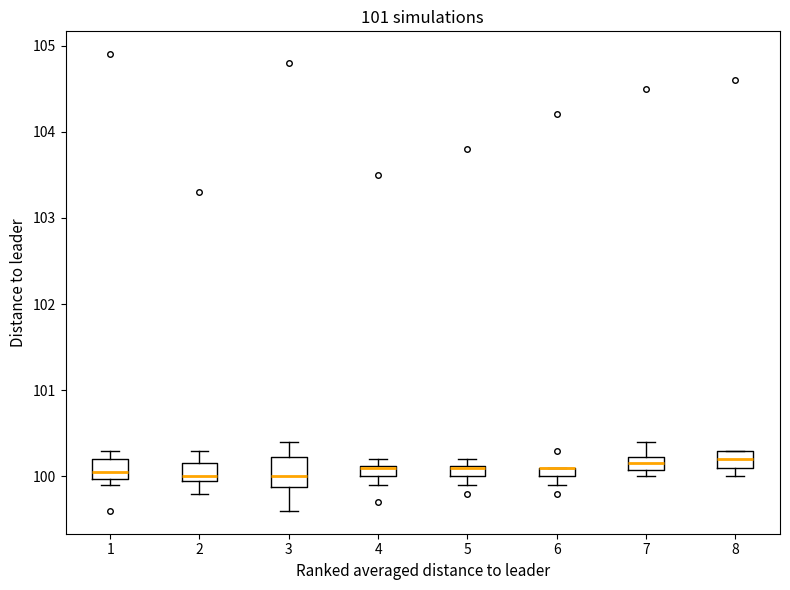

Comparing the boxes themselves (not the whiskers), which one is the tallest?

3